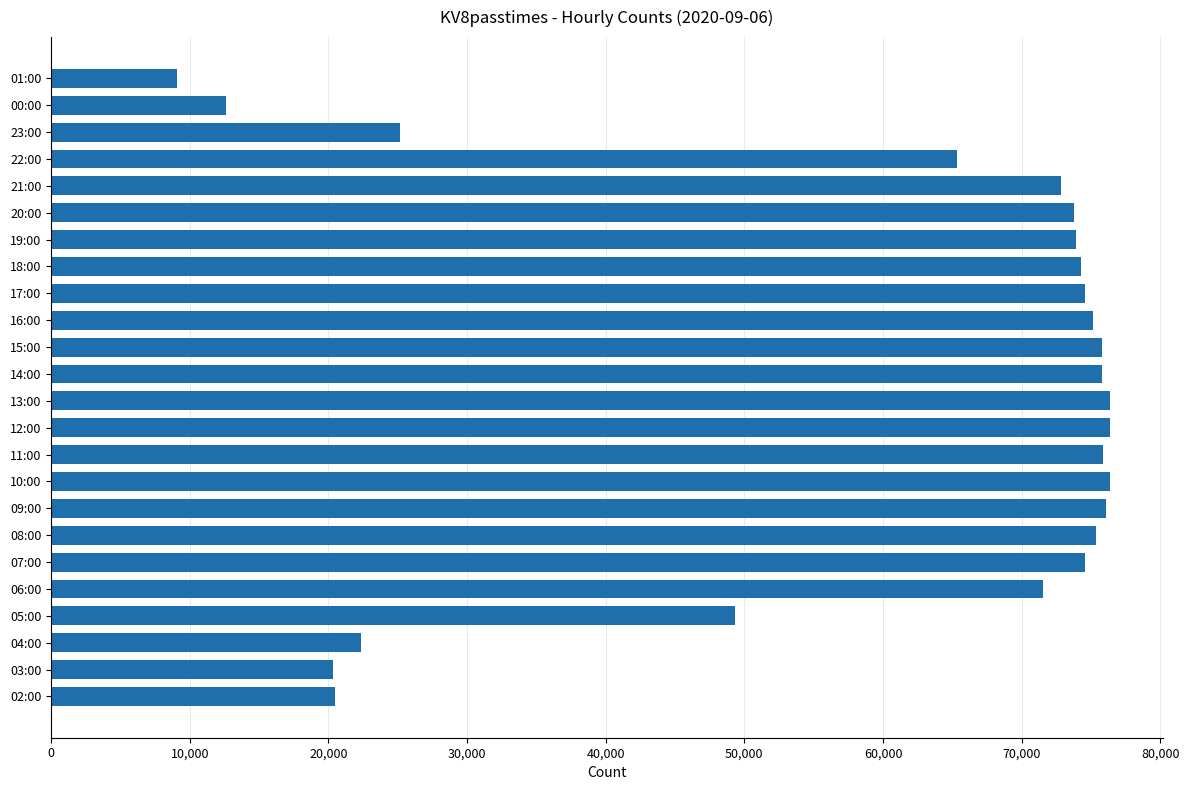

What is the greatest value displayed?

76370